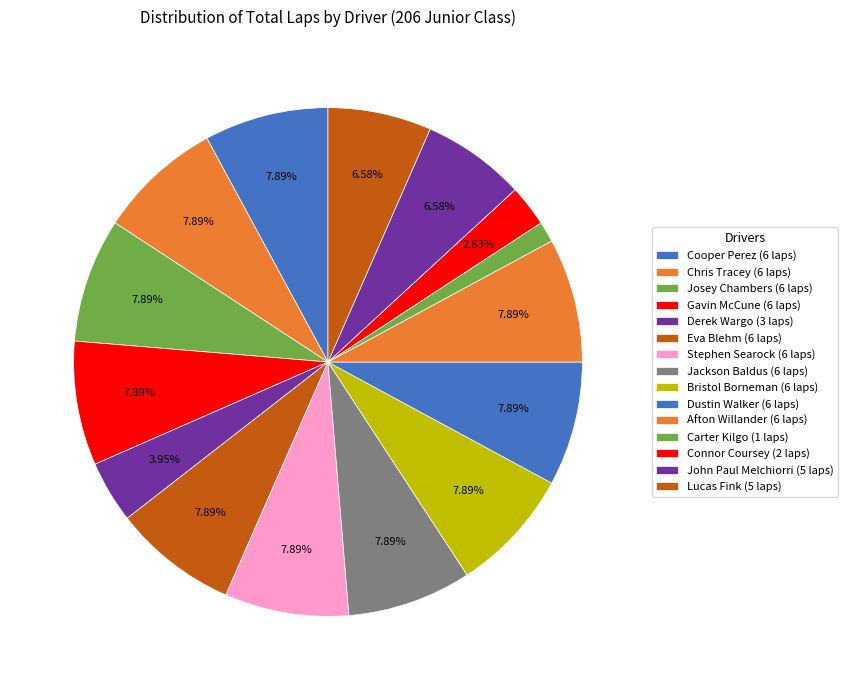

To the nearest percent, what is the combined percentage of Lucas Fink and Eva Blehm?

14%